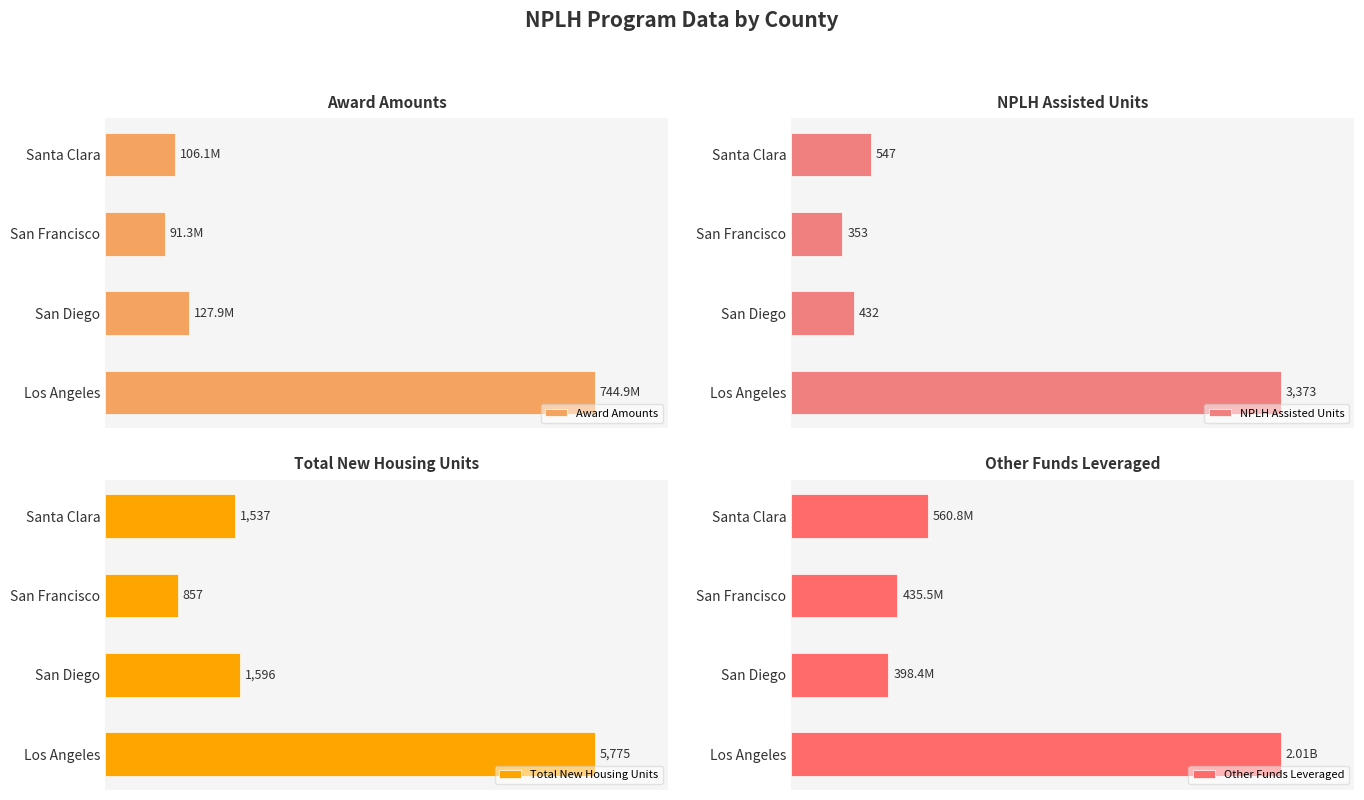

Where is Total New Housing Units nearest to the value 3316?

San Diego